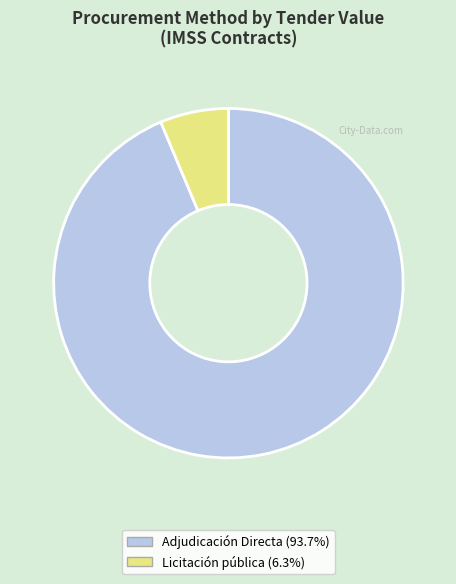

Does any single category account for the majority?

Yes